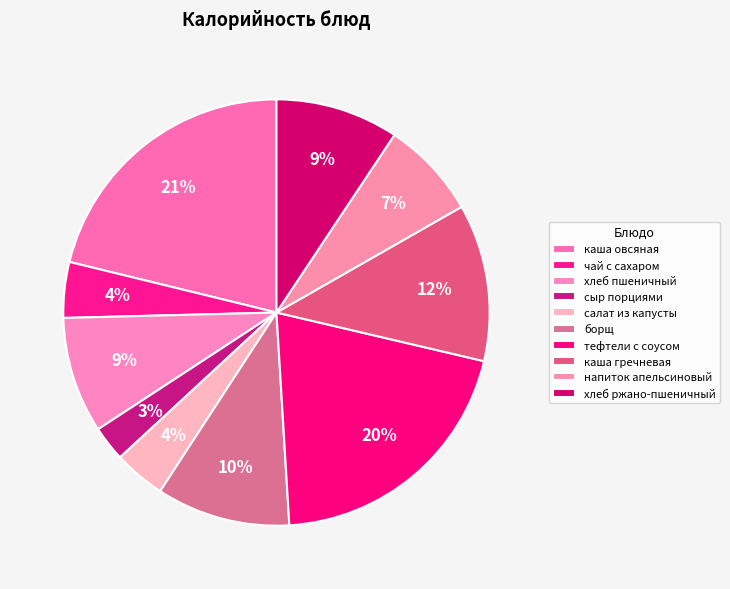

True or false: тефтели с соусом accounts for 20% of the total.

True